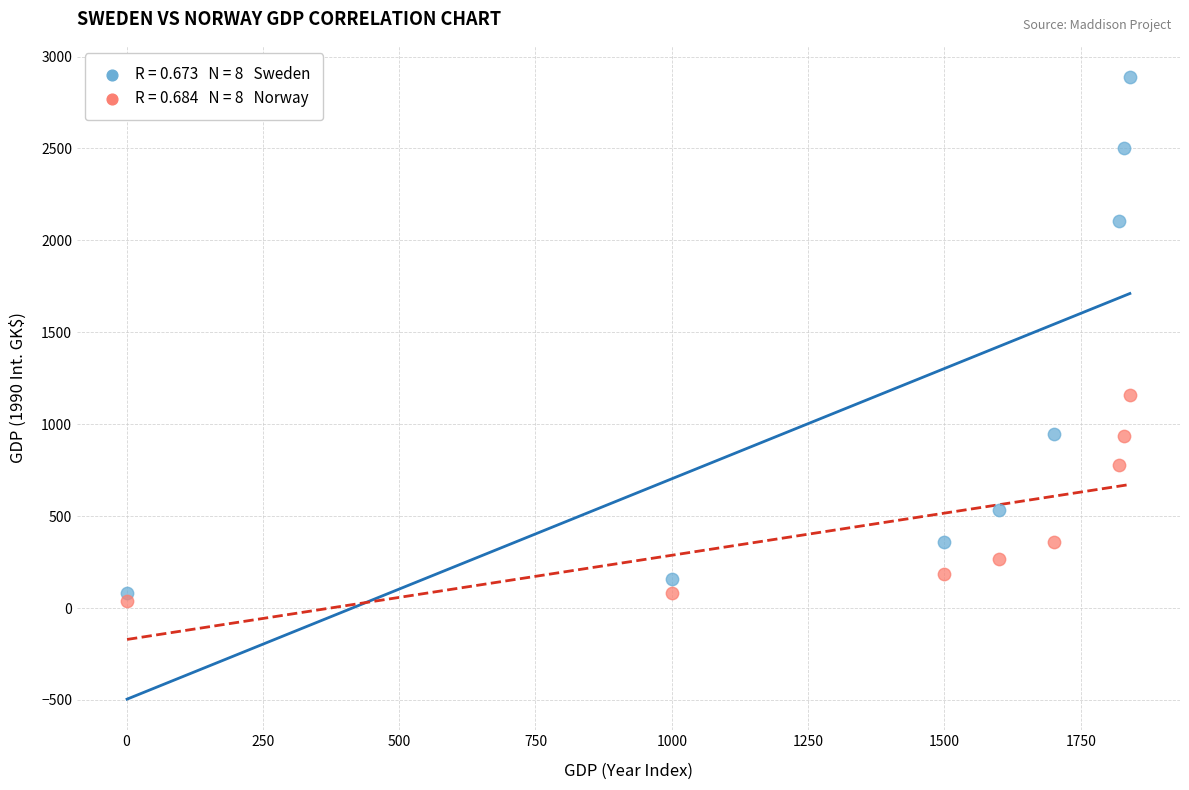

Across all data points, what is the range of X values (max minus min)?

1839.0